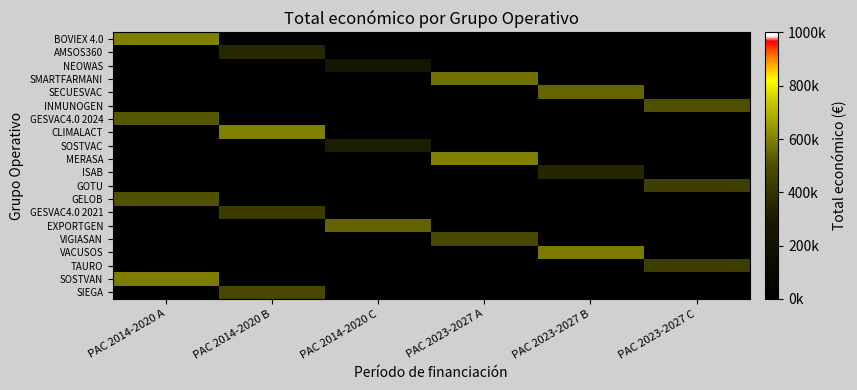

What is the difference between the highest and lowest values at PAC 2023-2027 C?

506703